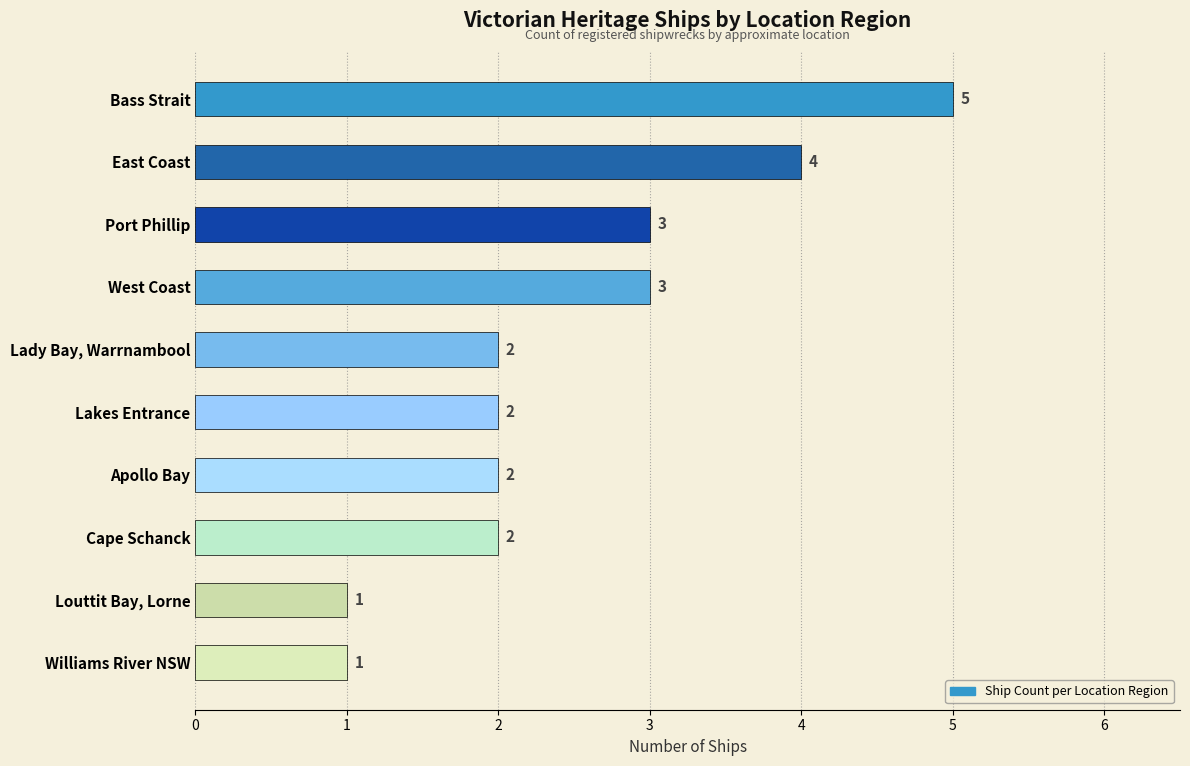

Which has a higher value, West Coast or East Coast?

East Coast